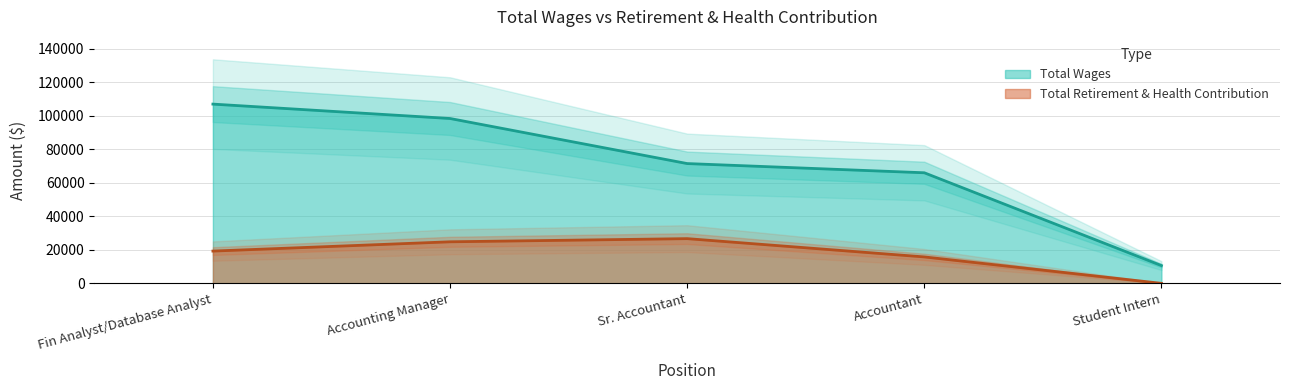

How many lines are shown in the chart?

2